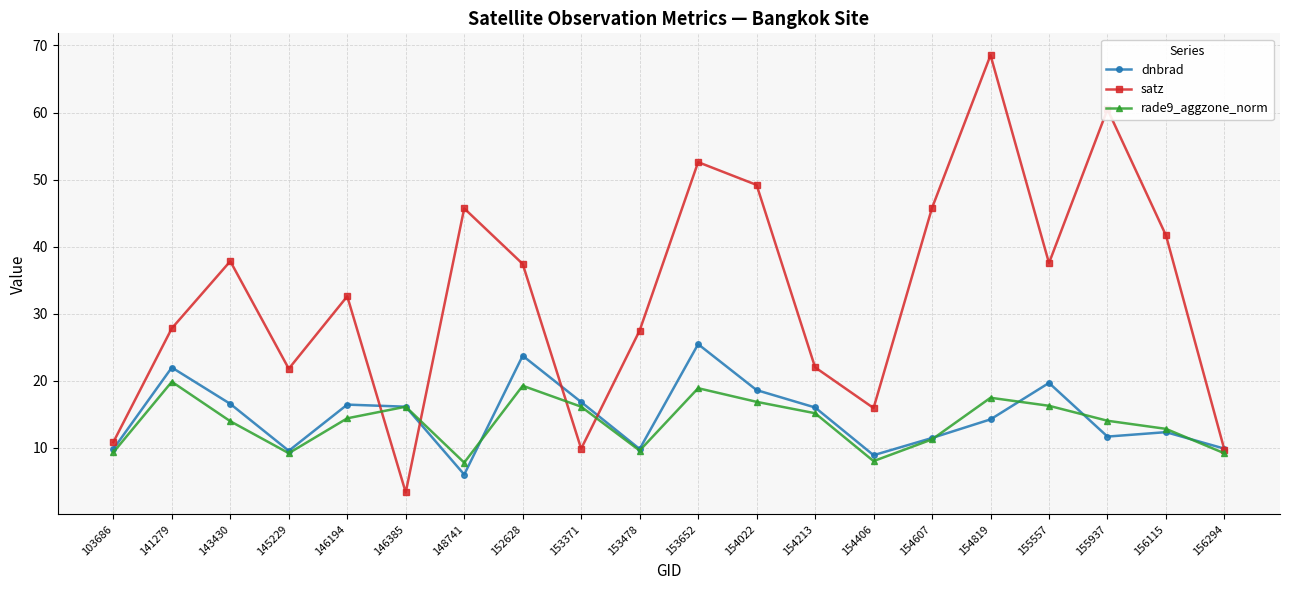

Rank the series at 154819 from lowest to highest value.

dnbrad, rade9_aggzone_norm, satz